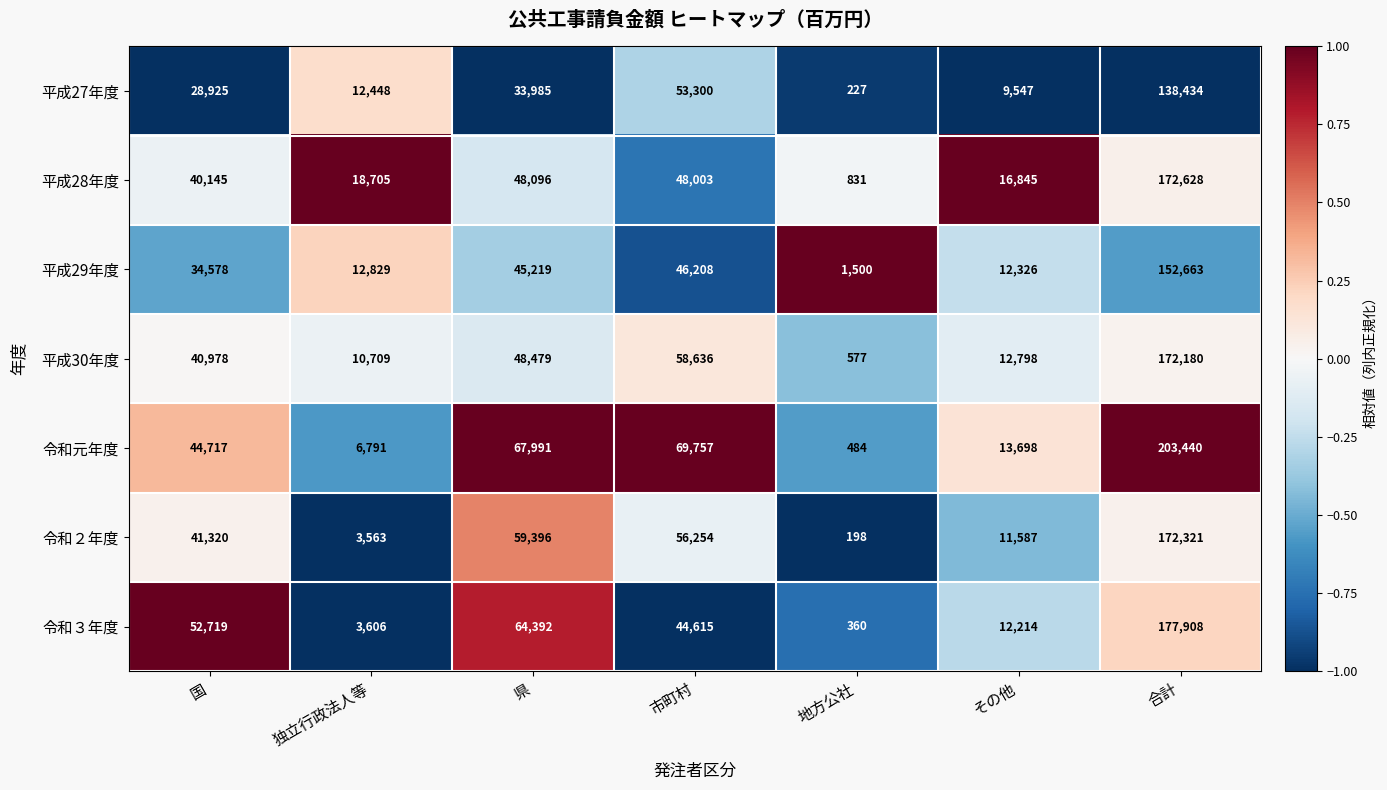

Count the number of data series in this chart.

7